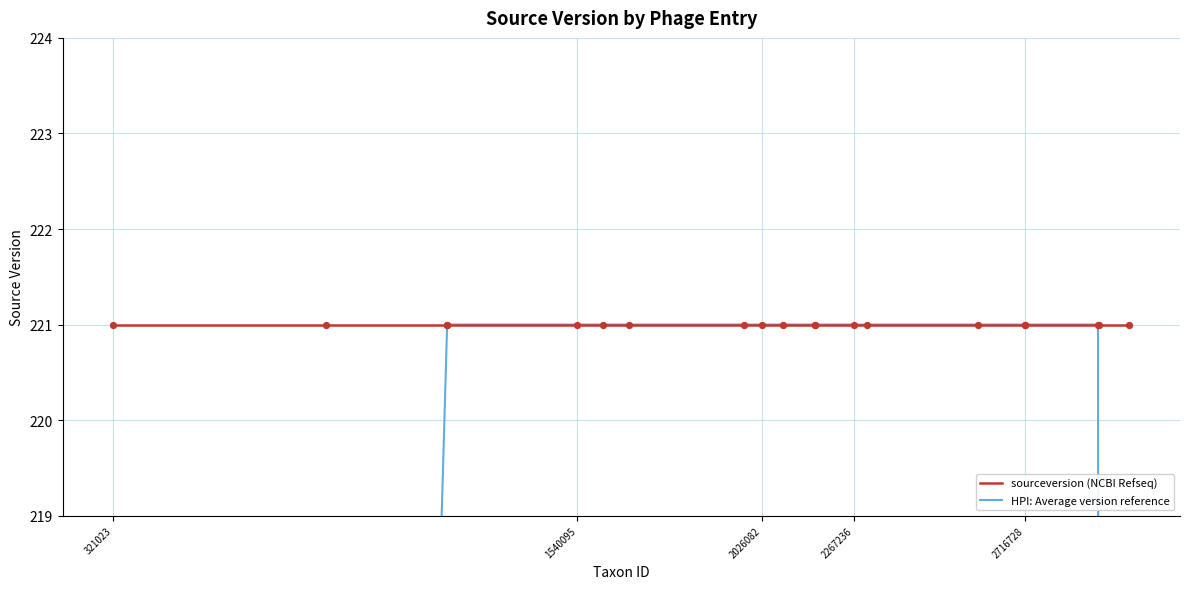

At which category is the sum across all series the highest?

2026082